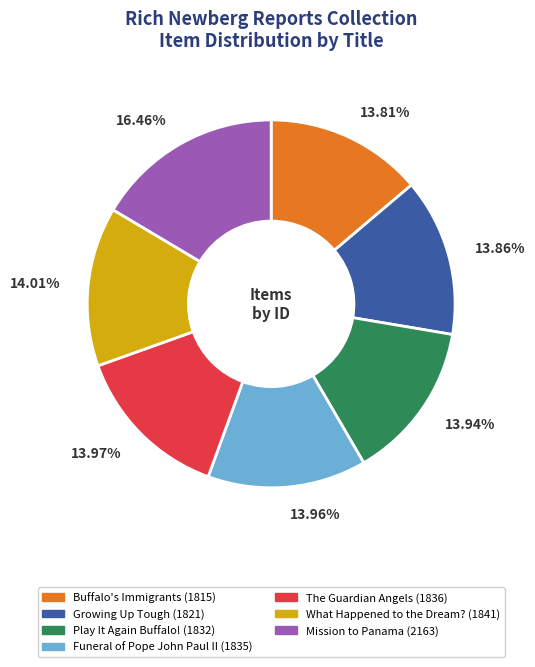

To the nearest percent, what is the difference between the Growing Up Tough and Mission to Panama slice percentages?

3%